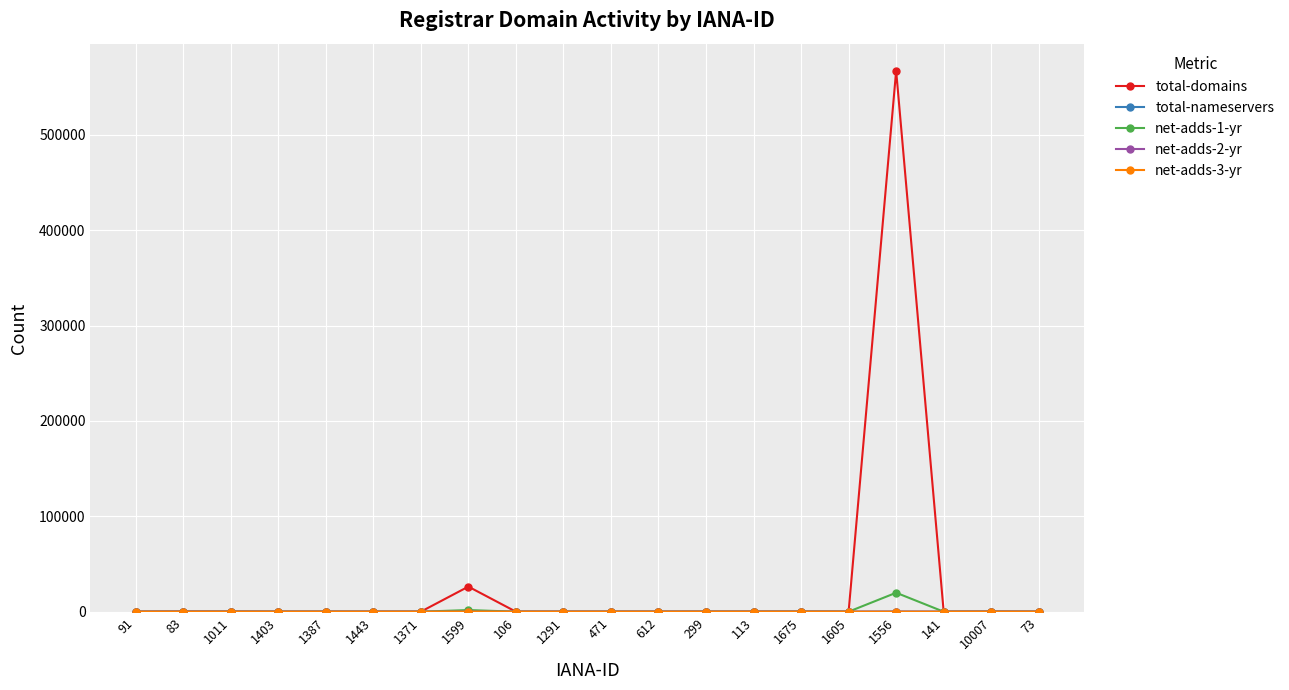

Which series has the largest total across all categories?

total-domains